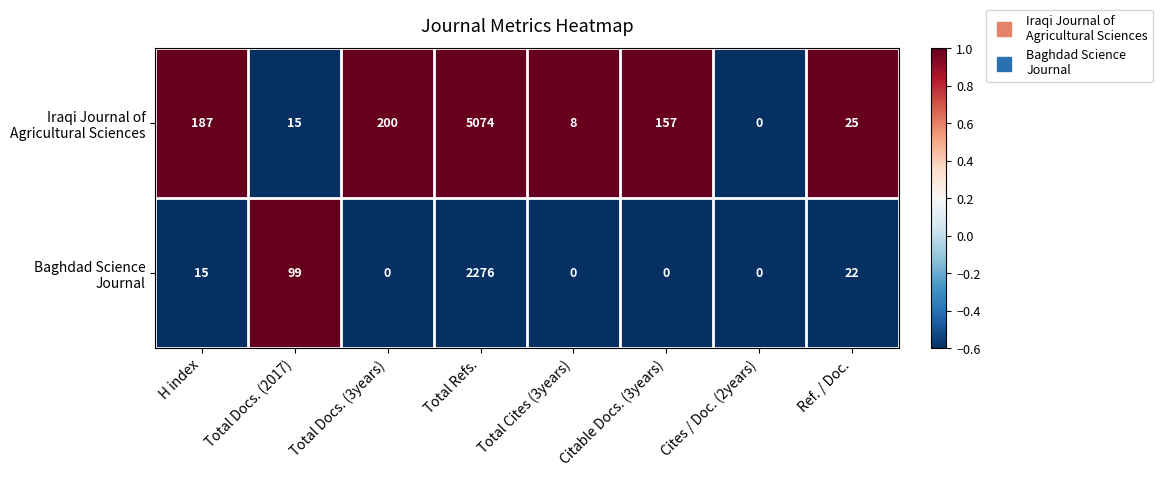

What is the total value across all series at Total Refs.?

7350